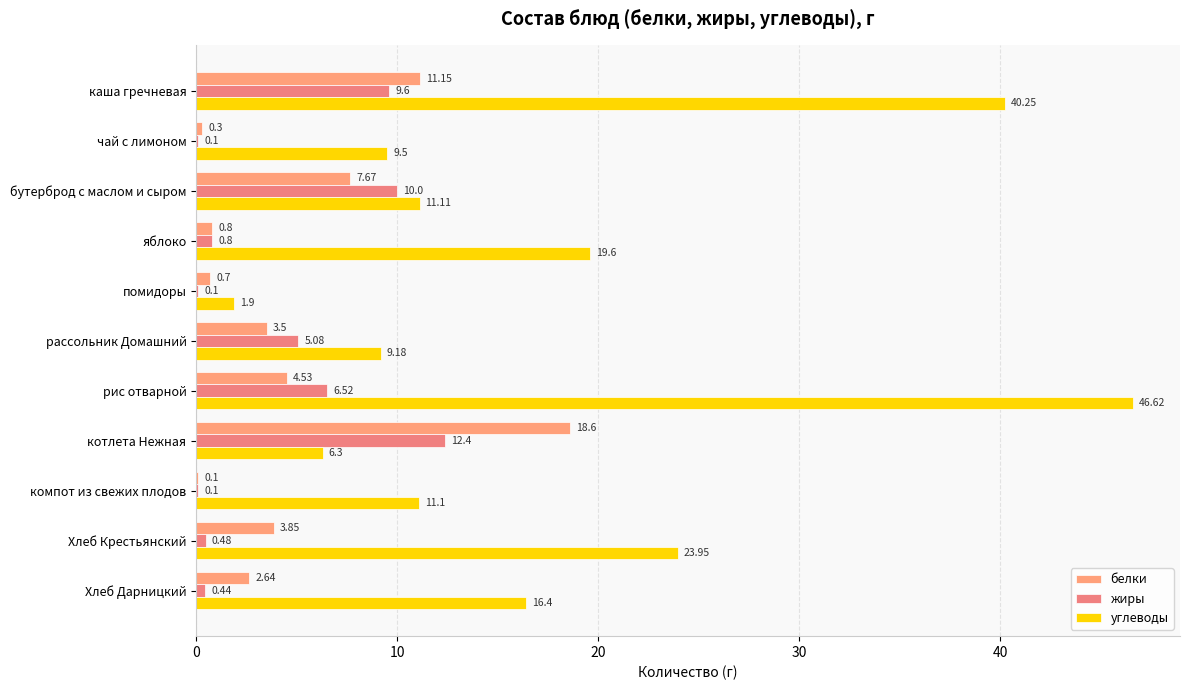

Reading left to right, extract all data points from this chart.

белки: 11.2	0.3	7.7	0.8	0.7	3.5	4.5	18.6	0.1	3.9	2.6
жиры: 9.6	0.1	10.0	0.8	0.1	5.1	6.5	12.4	0.1	0.5	0.4
углеводы: 40.2	9.5	11.1	19.6	1.9	9.2	46.6	6.3	11.1	23.9	16.4